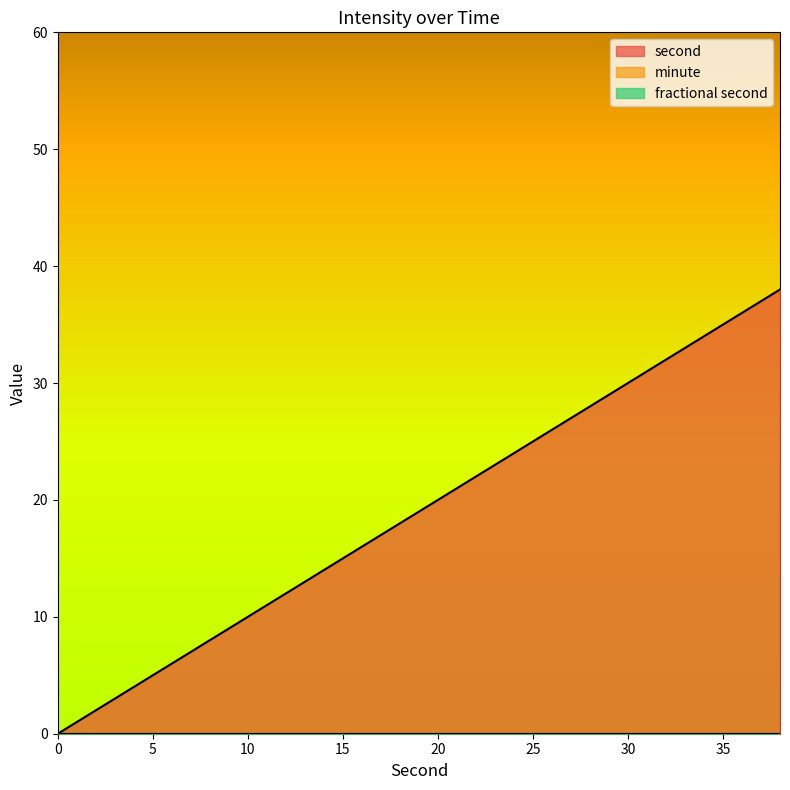

Rank the series by their maximum value, from lowest to highest.

minute, fractional second, second